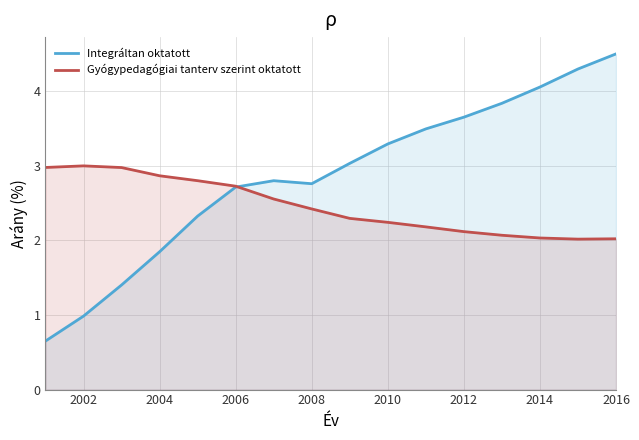

What is the difference between the highest and lowest values at 2004?

1.0